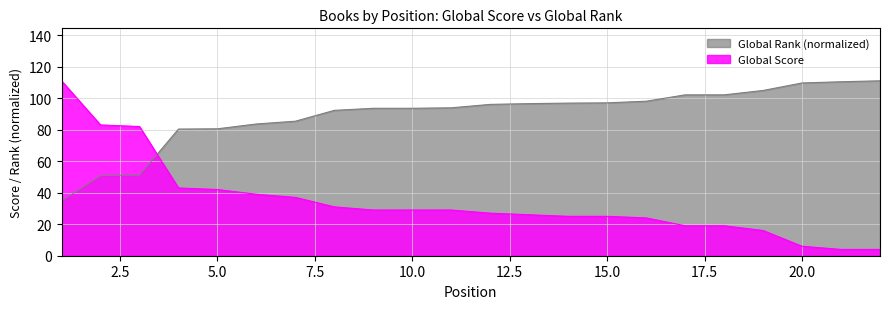

List the series in order of their peak value, highest first.

Global Score, Global Rank